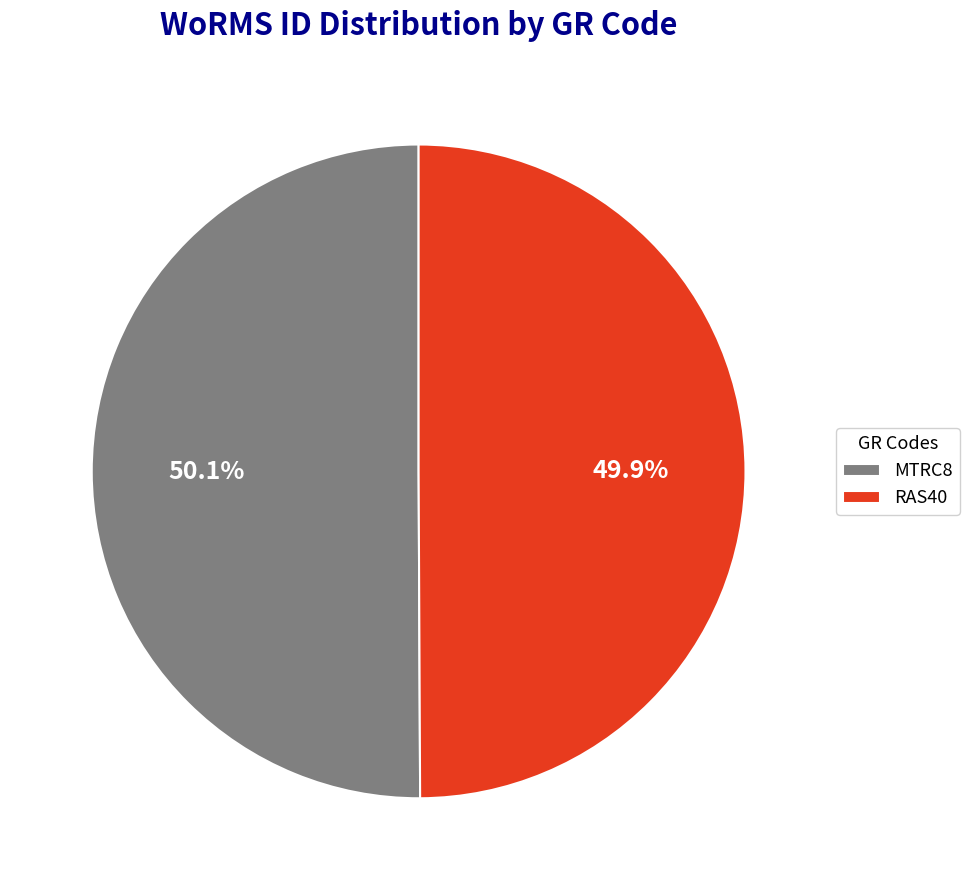

Combined, do MTRC8 and RAS40 account for over 50%?

Yes